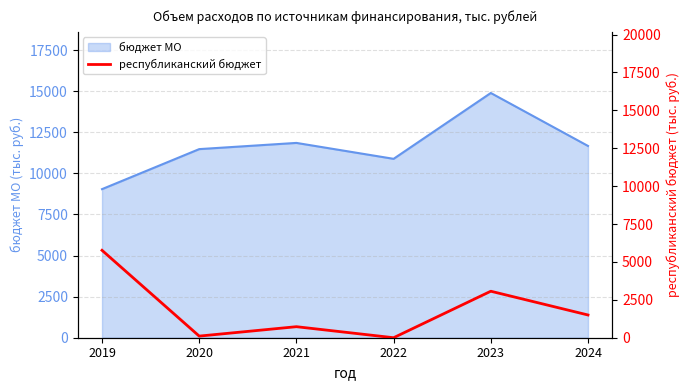

Is it true that бюджет МО equals 11478.5 at 2020?

True